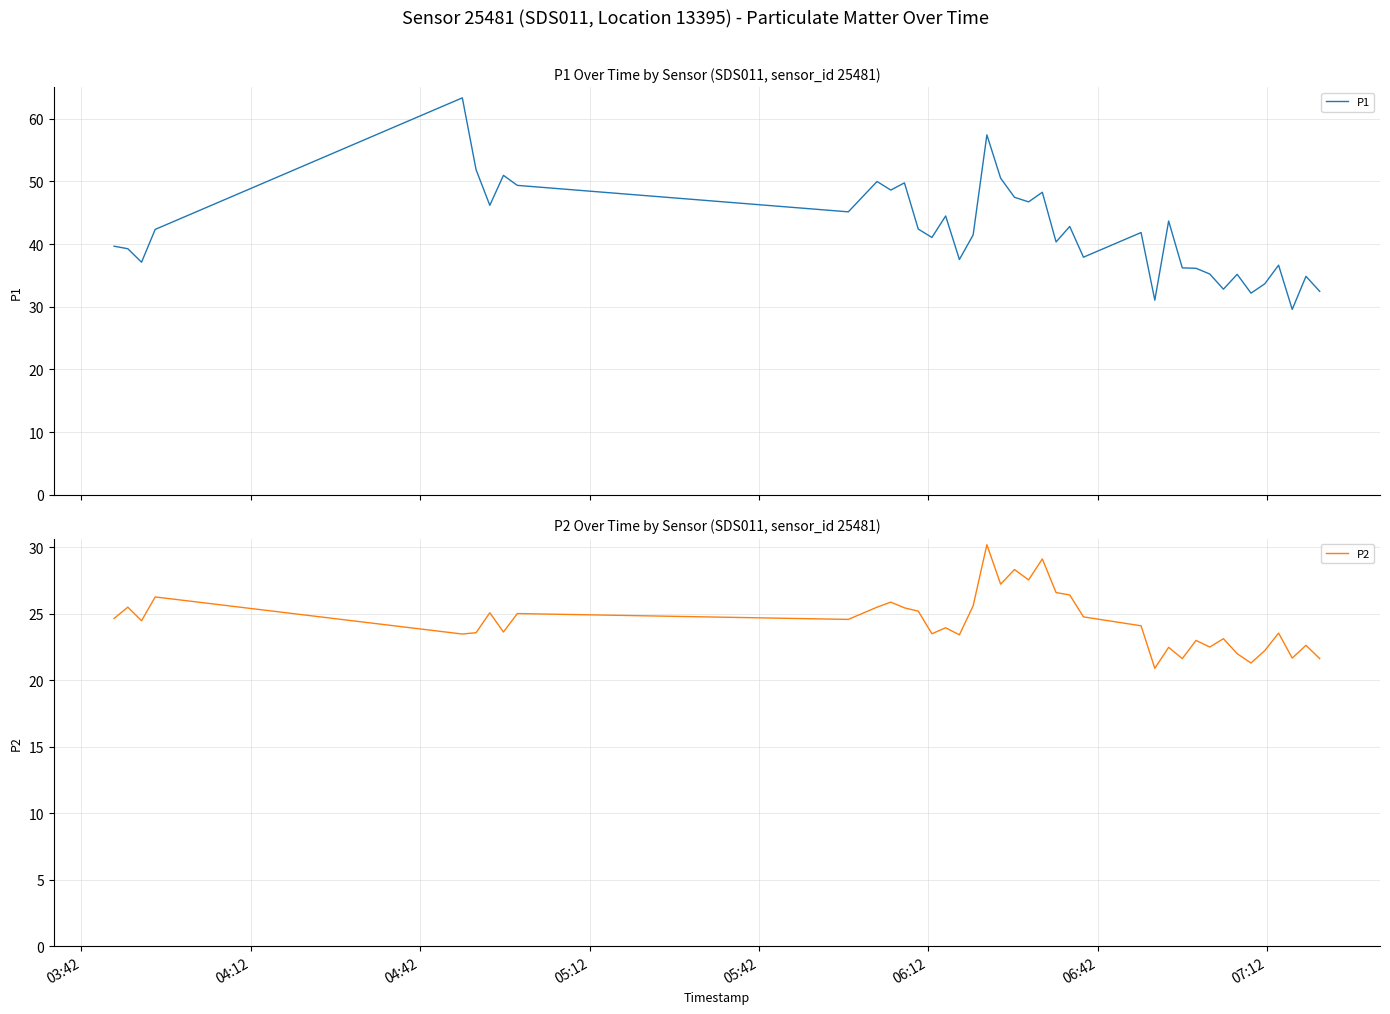

What is the minimum value for P1?

29.6